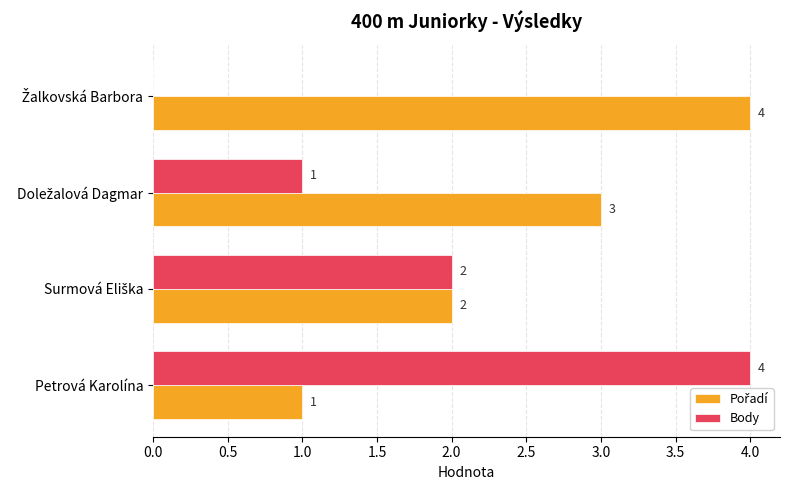

What is the sum of all Body values?

7